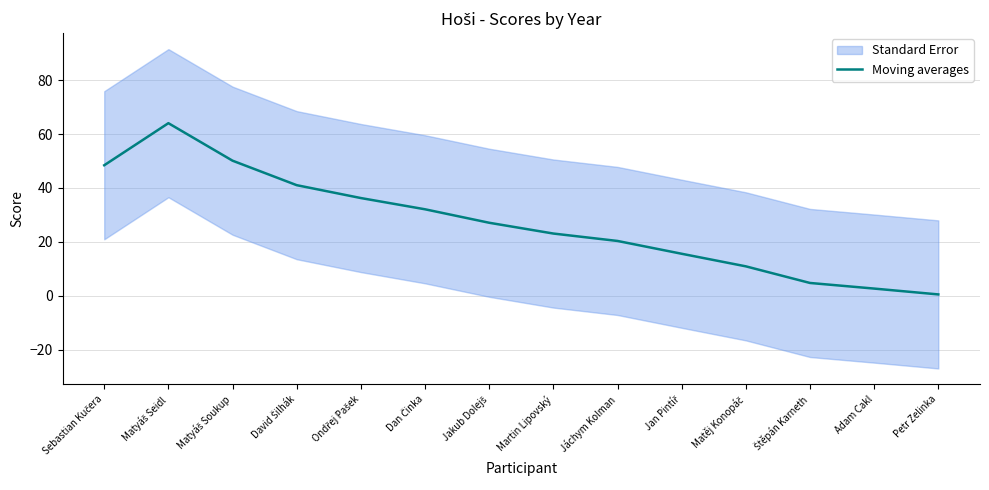

Which category has the highest value across all series?

Matyáš Seidl